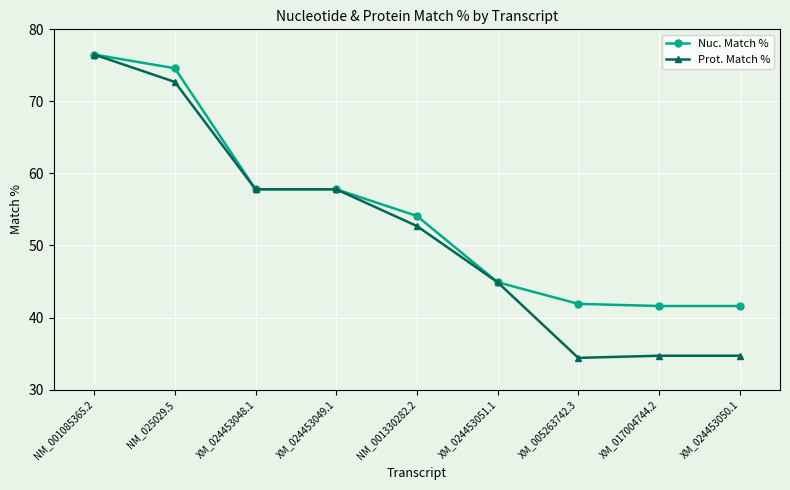

Reading left to right, what are all the values shown in this chart?

Nuc. Match %: 76.5	74.6	57.8	57.8	54.1	44.9	41.9	41.6	41.6
Prot. Match %: 76.5	72.7	57.8	57.8	52.7	44.9	34.4	34.7	34.7